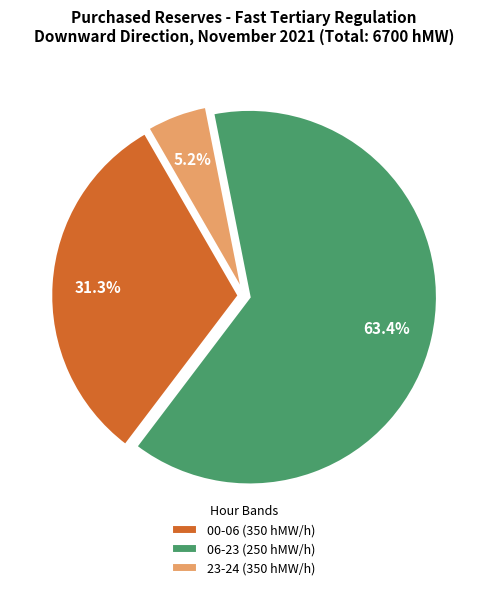

What portion of the pie excludes 23-24 (350 hMW/h)?

94.8%